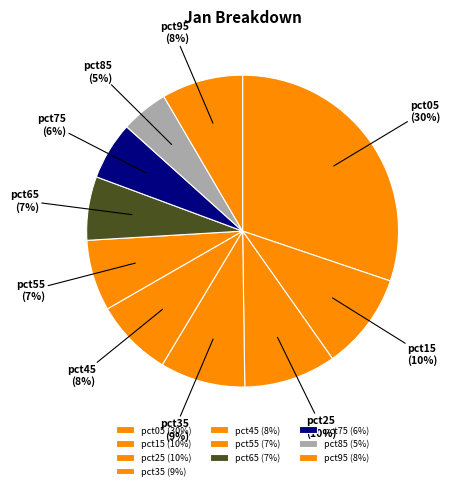

To the nearest percent, what is the difference between the pct05 and pct95 slice percentages?

22%